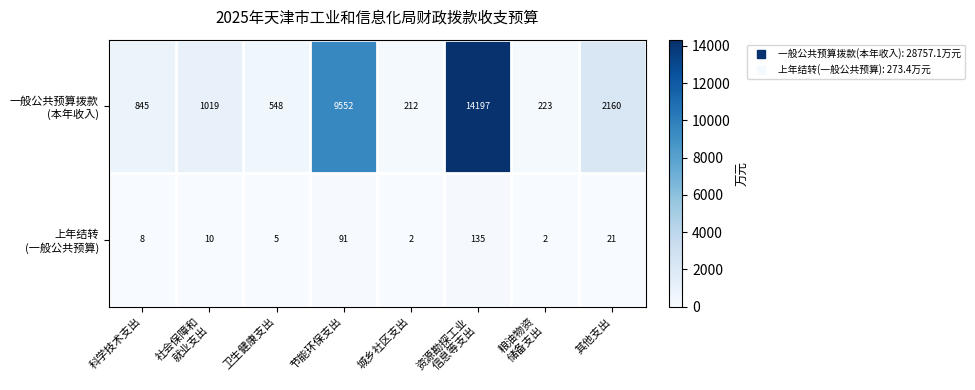

What is the difference between the highest and lowest values at 城乡社区支出?

210